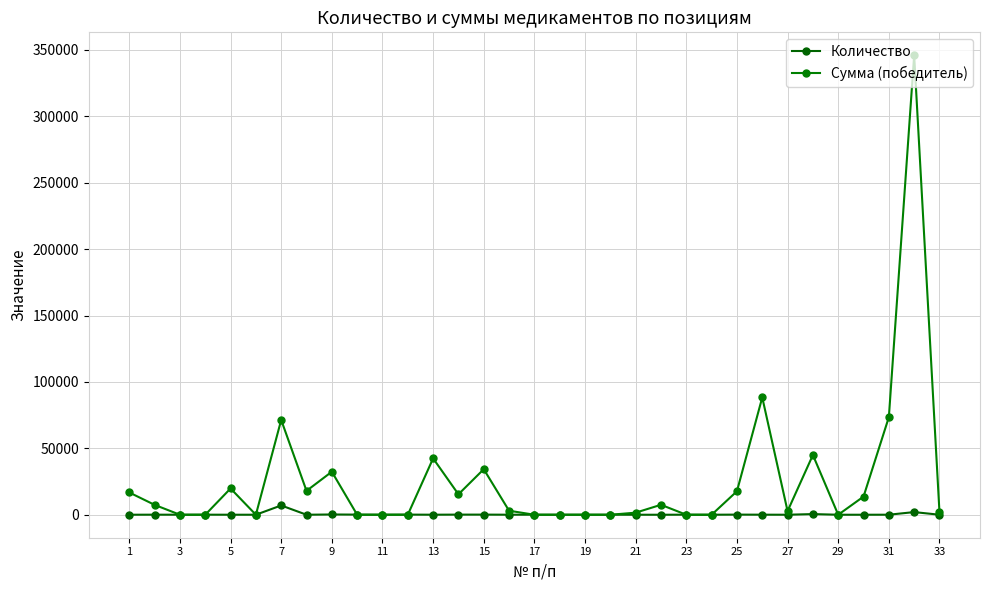

Does the chart have visible grid lines?

Yes